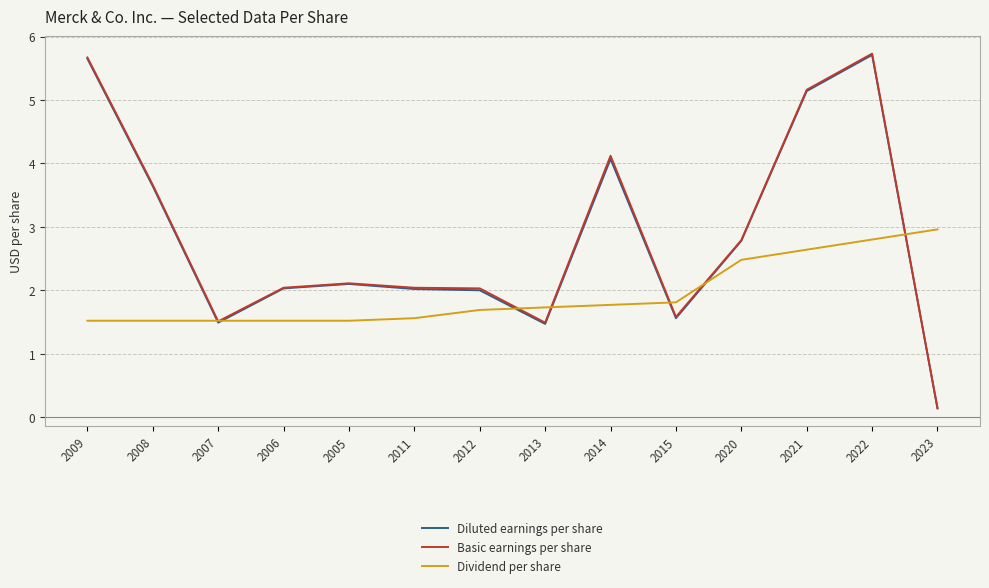

The Diluted earnings per share series shows 3.5 at 2009. True or false?

False